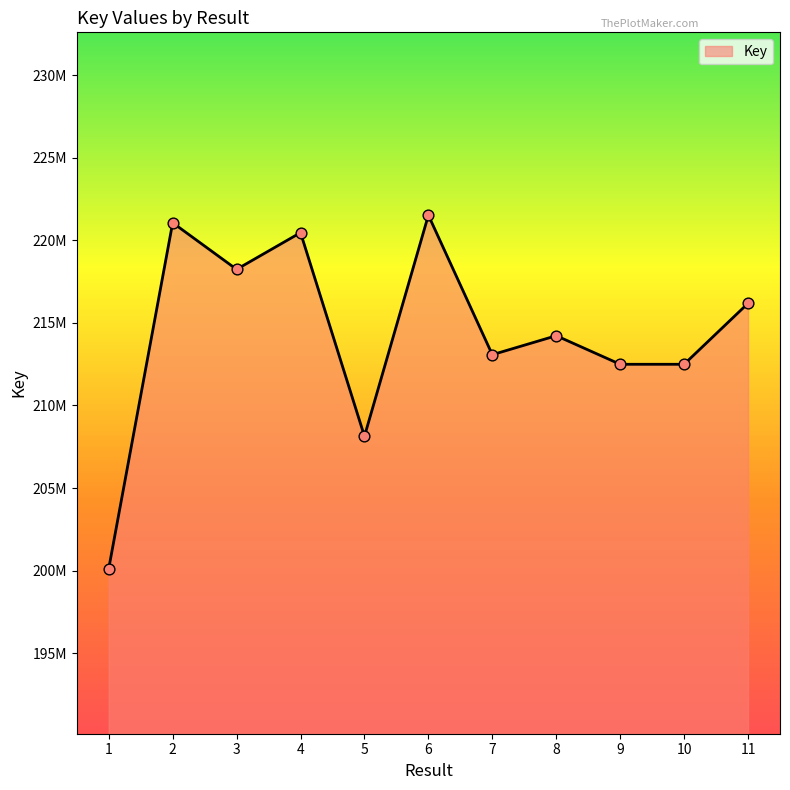

What is the change in value from 8 to 9?

-1731384